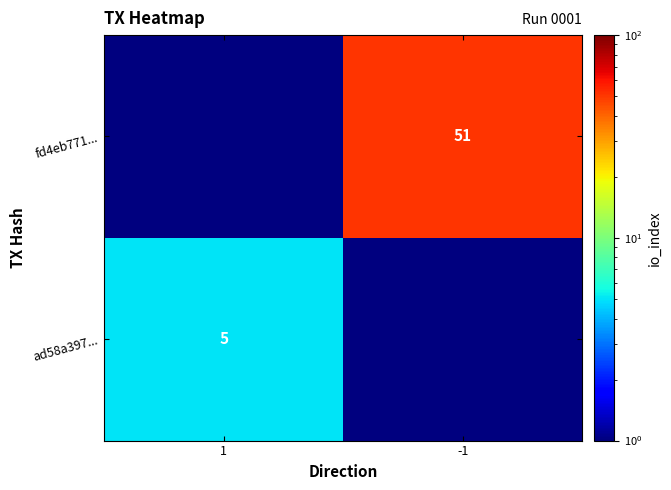

The fd4eb771... series shows 70.0 at -1. True or false?

False